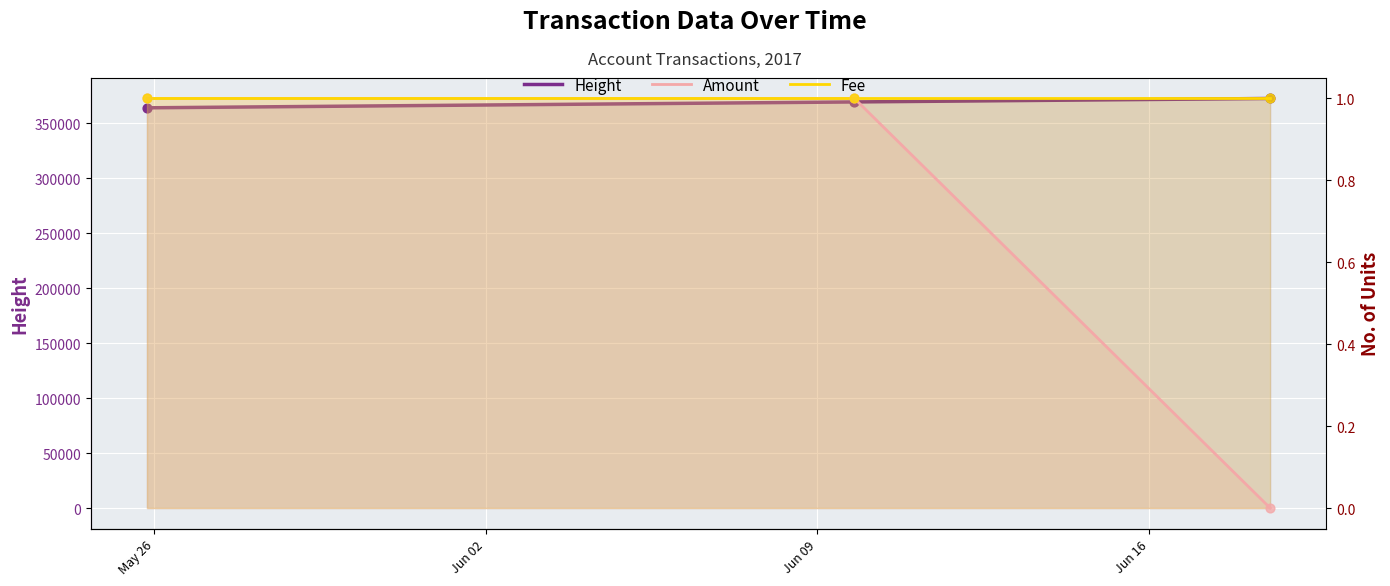

At how many categories does at least one series exceed 360856?

3